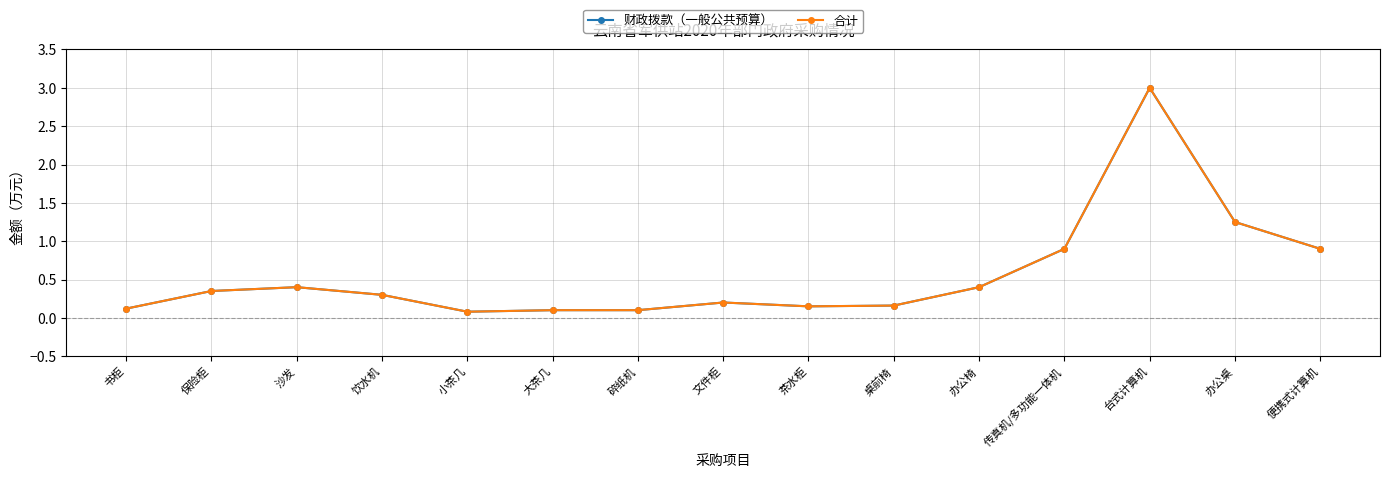

At which category does 财政拨款（一般公共预算） reach its first local valley?

小茶几